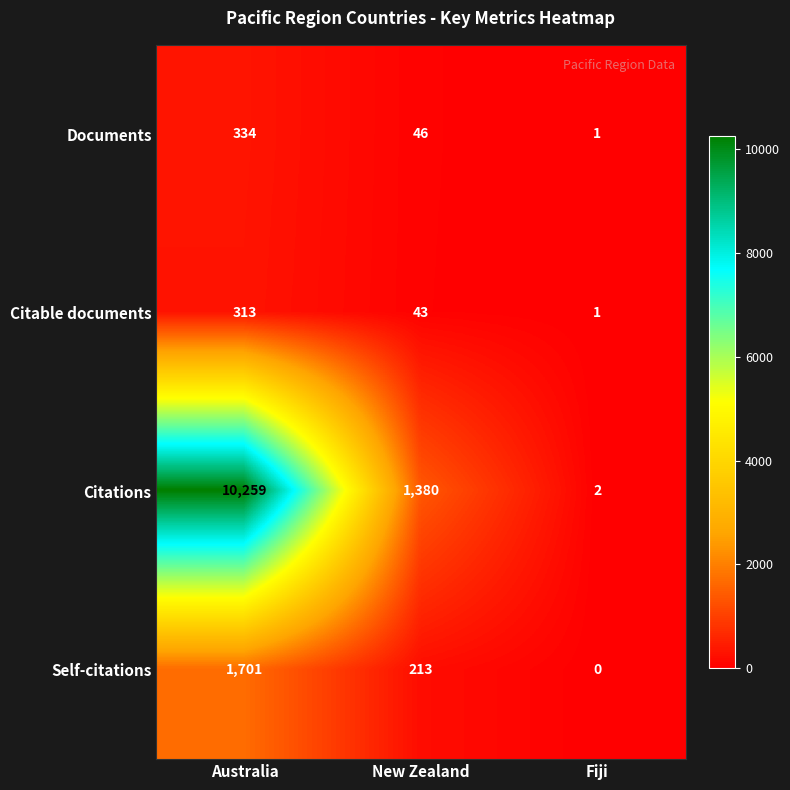

What is the sum of the Citations values at Australia and New Zealand?

11639